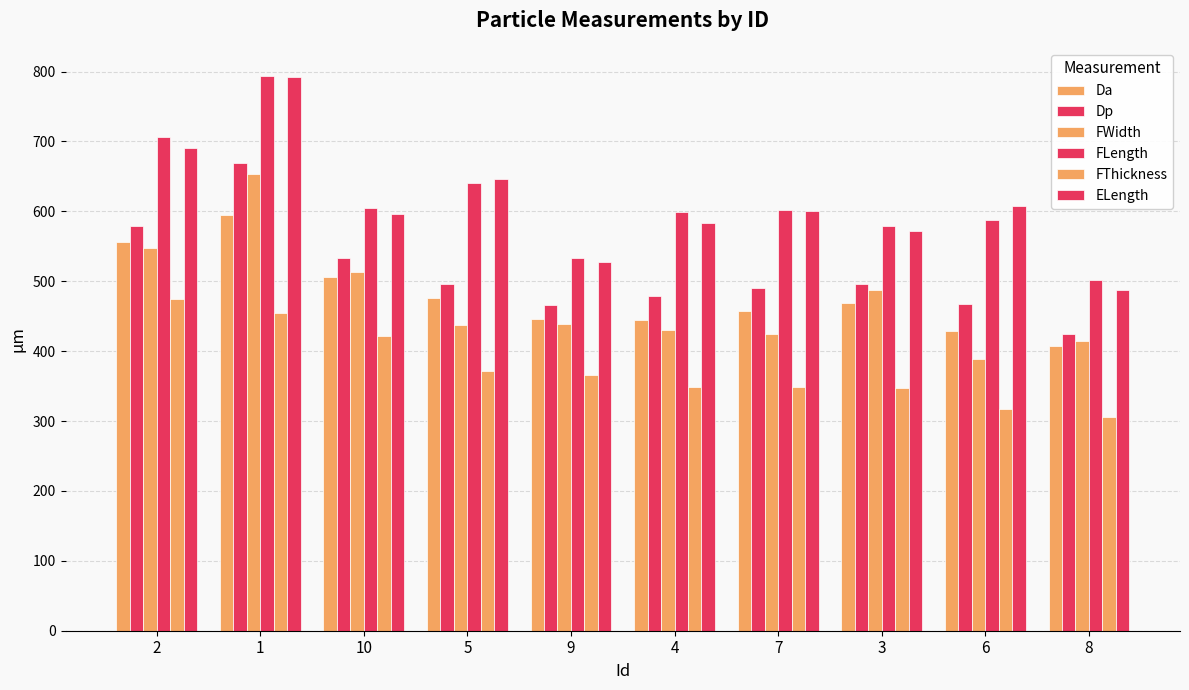

Where is Dp nearest to the value 547?

10